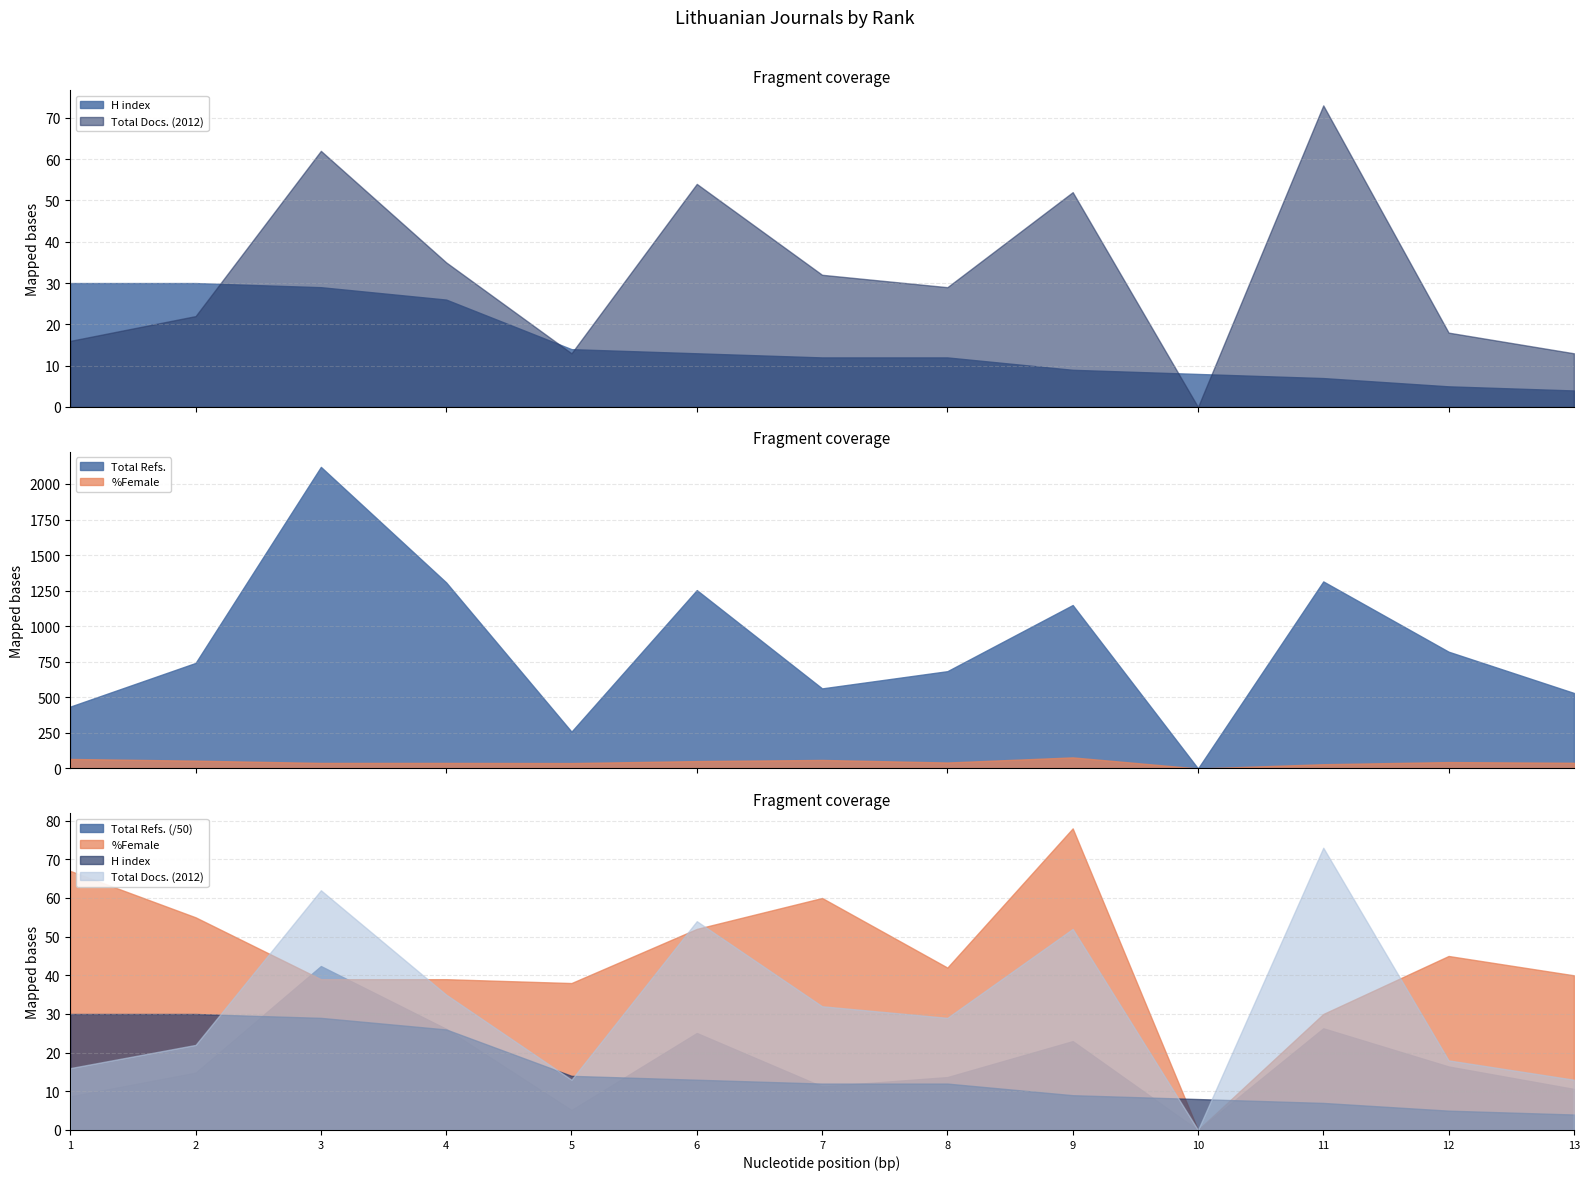

At which category does the chart reach its minimum across all series?

10